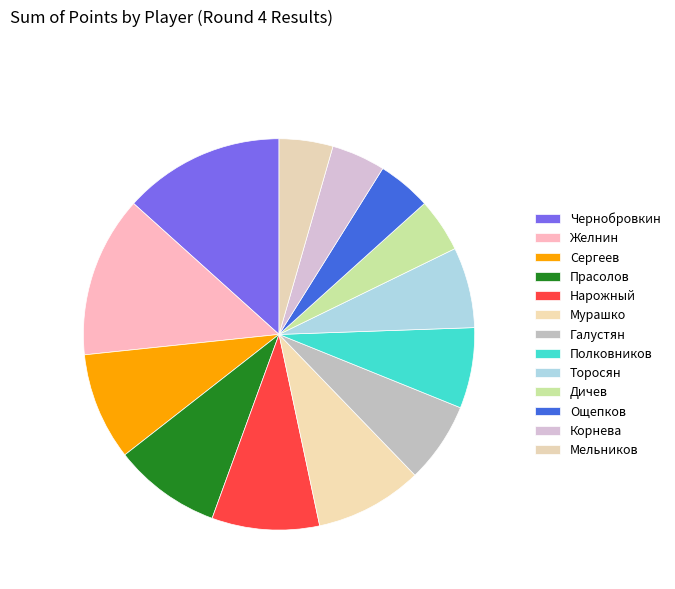

Count the number of slices in the pie.

13